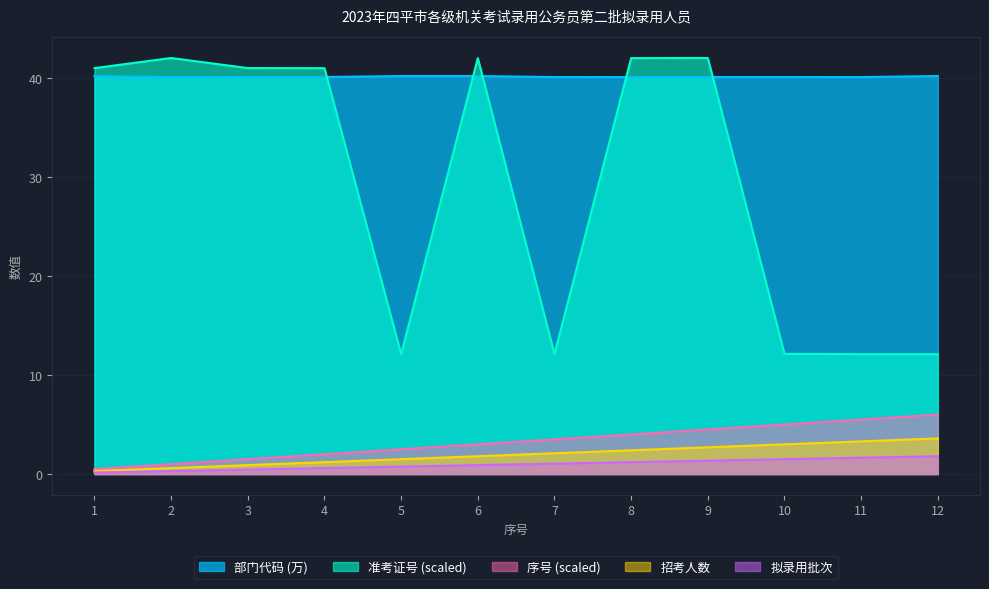

What is the difference between the second highest and minimum values in the 序号 series?

5.0